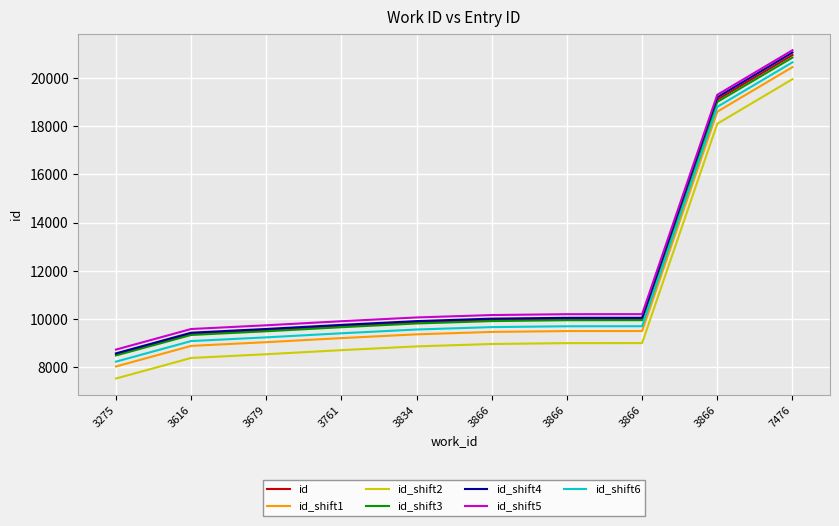

Count the number of categories in the chart.

10